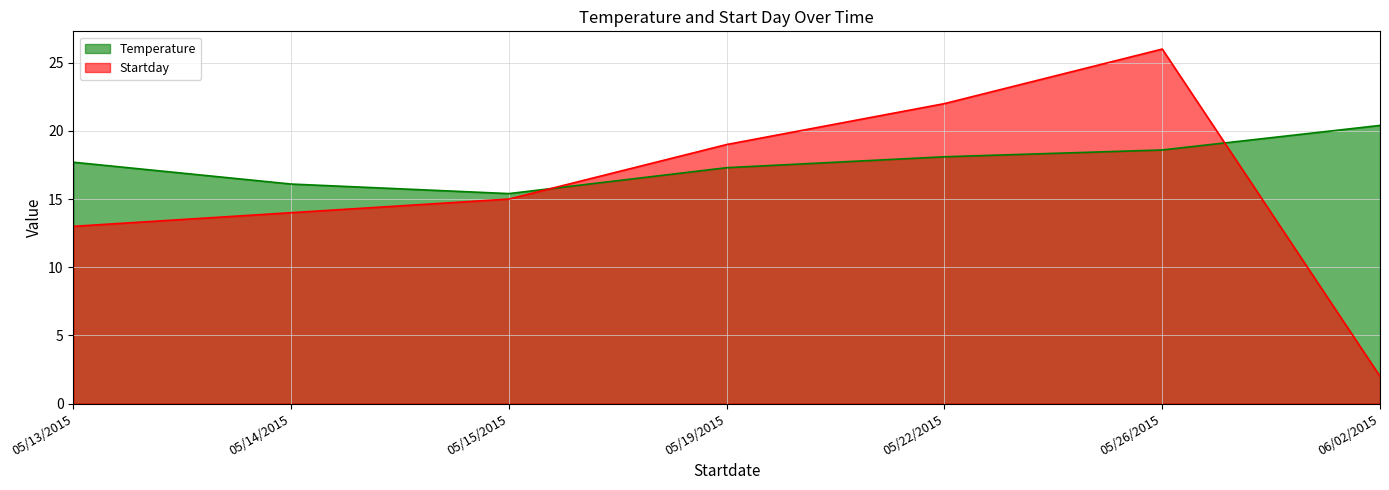

List the labels in order of Startday value, largest first.

05/26/2015, 05/22/2015, 05/19/2015, 05/15/2015, 05/14/2015, 05/13/2015, 06/02/2015